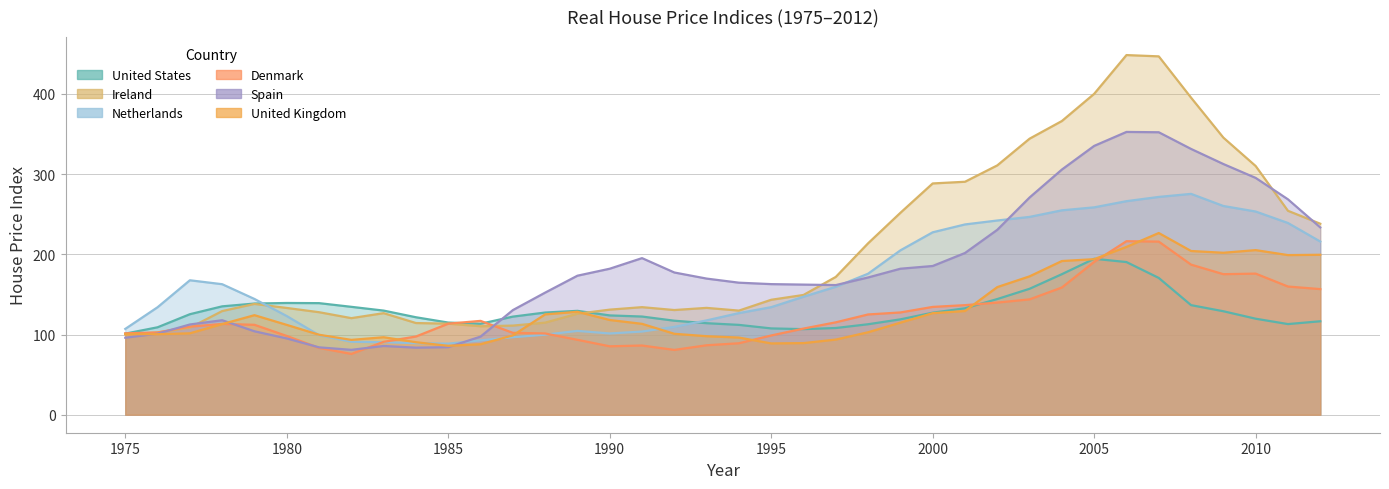

What is the greatest value displayed?

448.3